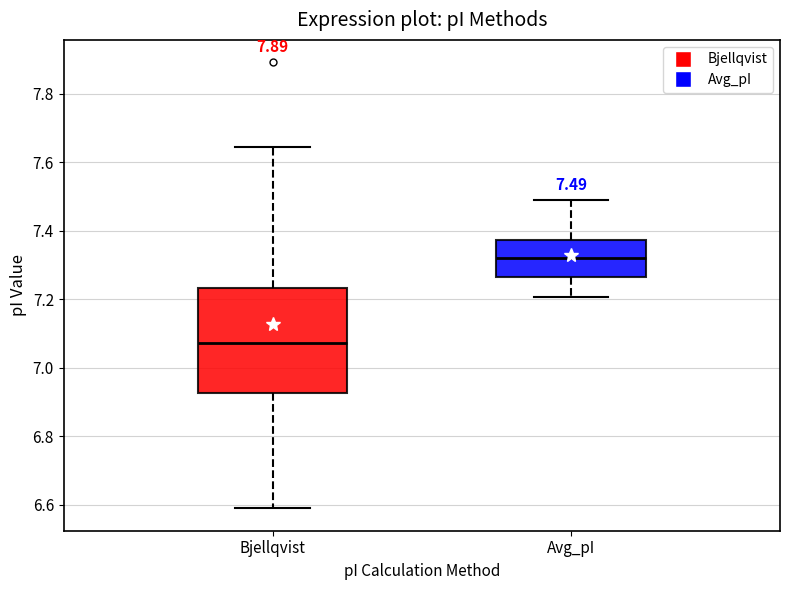

Which box is the tallest, from its lower edge to its upper edge?

Bjellqvist